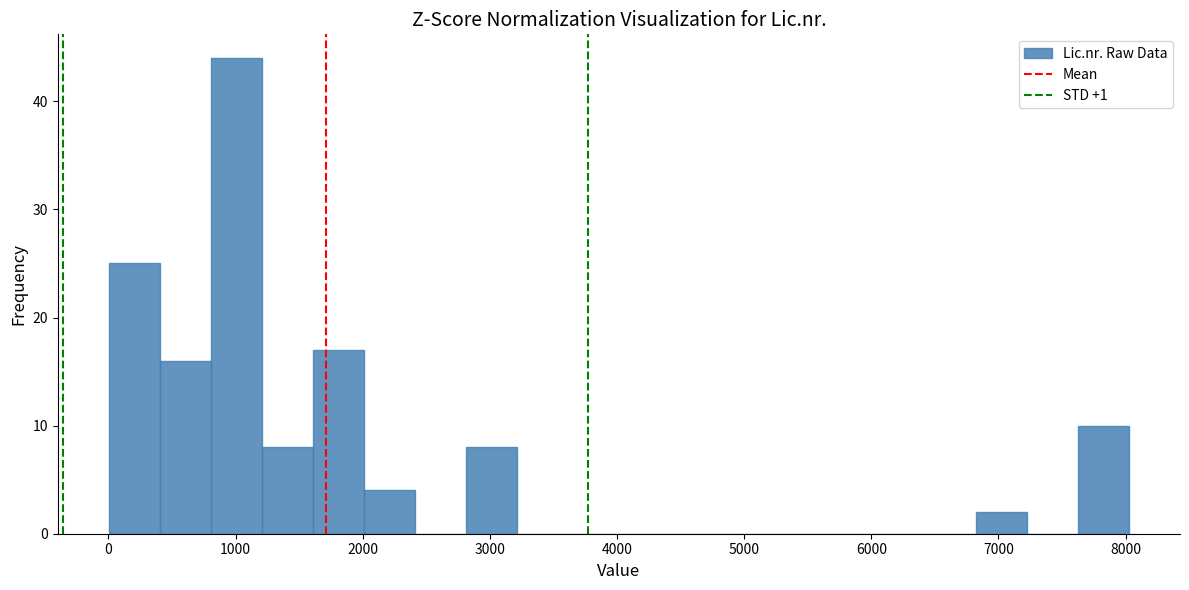

Reading left to right, list every bar in this chart as the range it spans on the x-axis followed by its height. Neither the bar edges nor the heights are printed on the chart, so give them approximately, as read against the axes.

0 to 400: 25
400 to 800: 16
800 to 1200: 44
1200 to 1600: 8
1600 to 2000: 17
2000 to 2400: 4
2400 to 2800: 0
2800 to 3200: 8
3200 to 3600: 0
3600 to 4000: 0
4000 to 4400: 0
4400 to 4800: 0
4800 to 5200: 0
5200 to 5600: 0
5600 to 6000: 0
6000 to 6400: 0
6400 to 6800: 0
6800 to 7200: 2
7200 to 7600: 0
7600 to 8000: 10